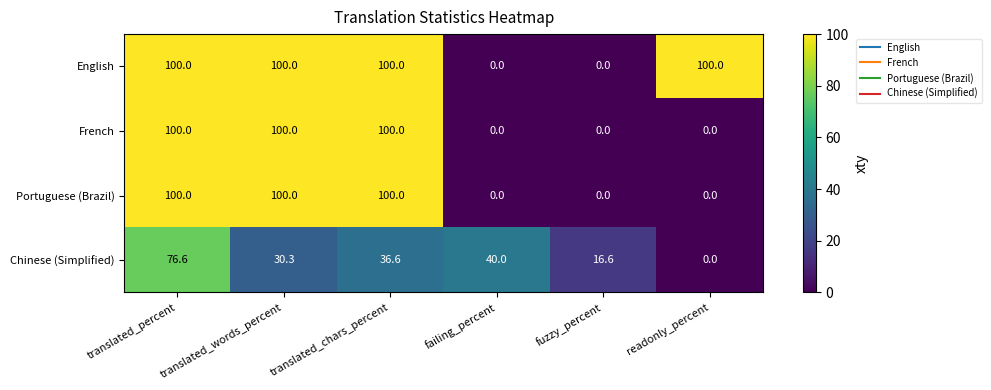

What is the total value across all series at readonly_percent?

100.0